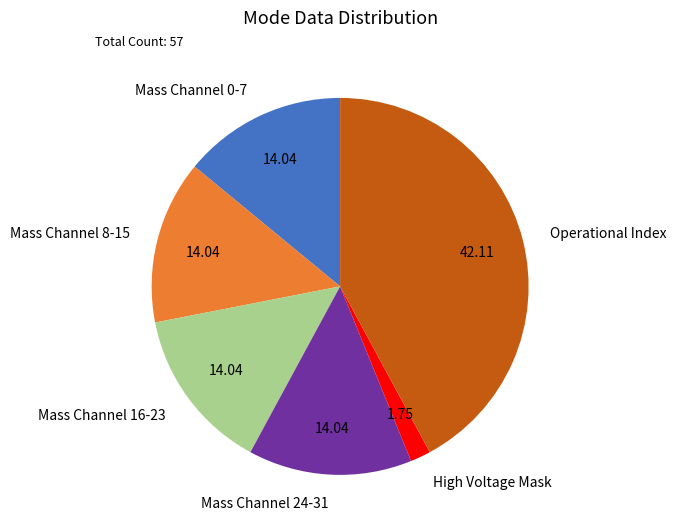

Which slice is the largest?

Operational Index